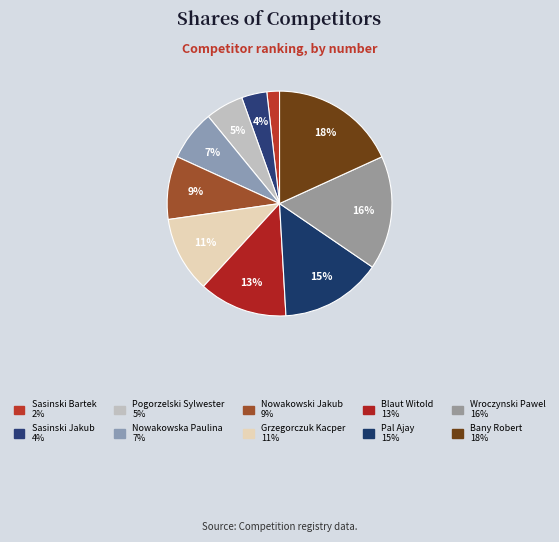

To the nearest percent, what is the difference between the Grzegorczuk Kacper and Blaut Witold slice percentages?

2%